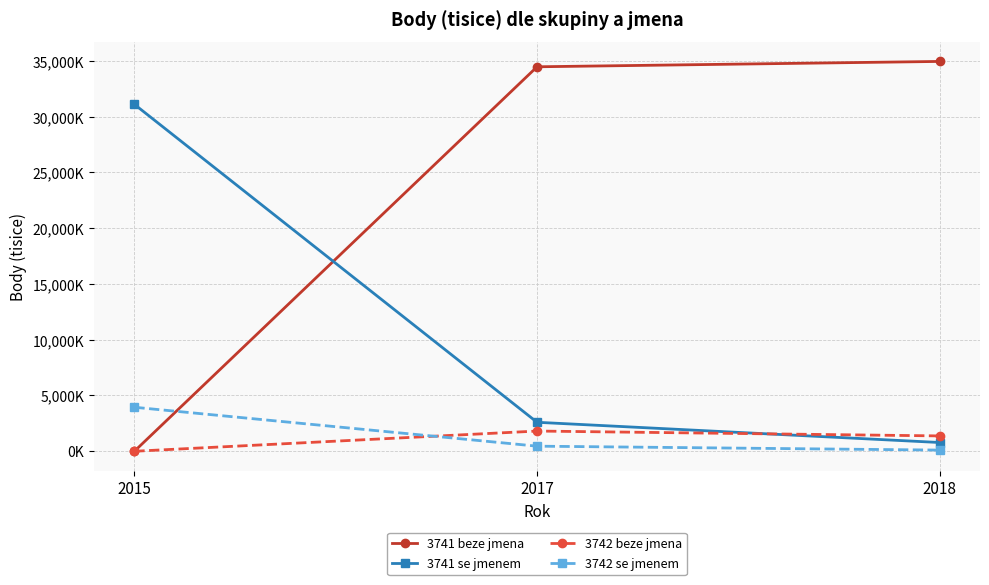

At which label does 3742 se jmenem reach its peak?

2015